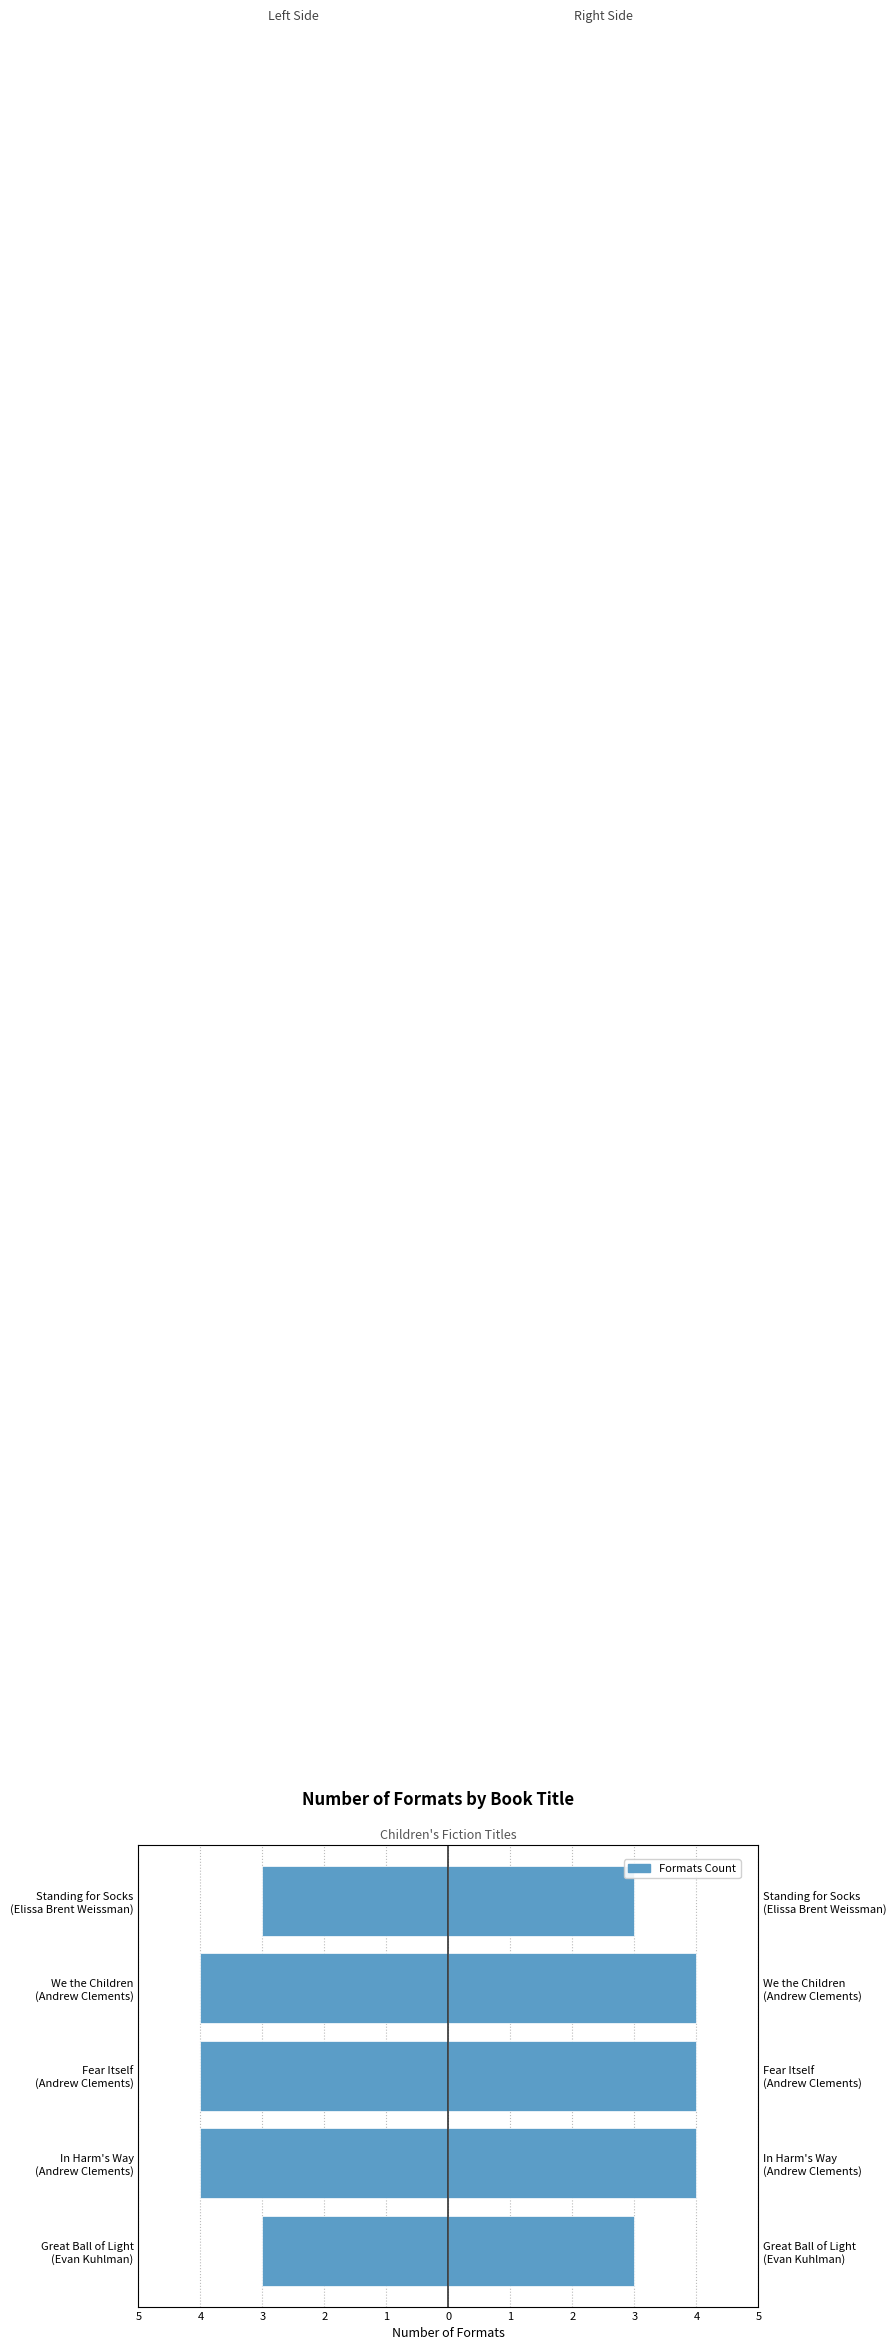

Are the bars grouped side by side (vs. stacked)?

Yes